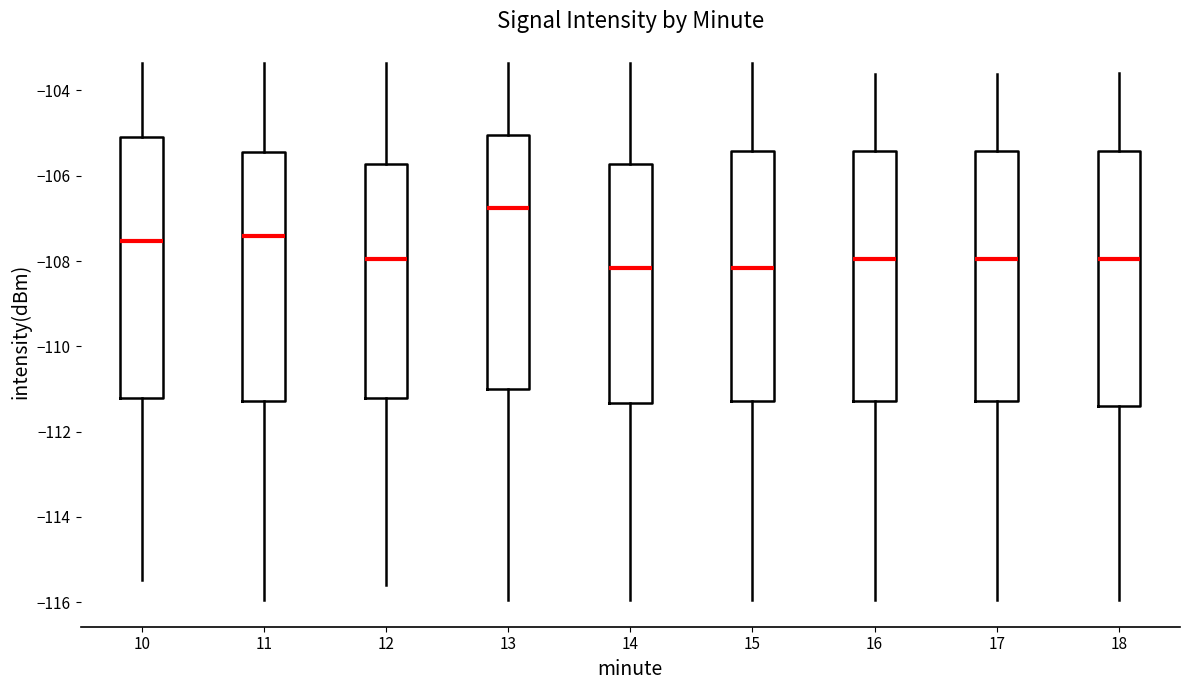

Where is the lower edge of the box at x = 14 on the y-axis? The values are not printed on the chart, so give them approximately, as read against the axis.

-111.4